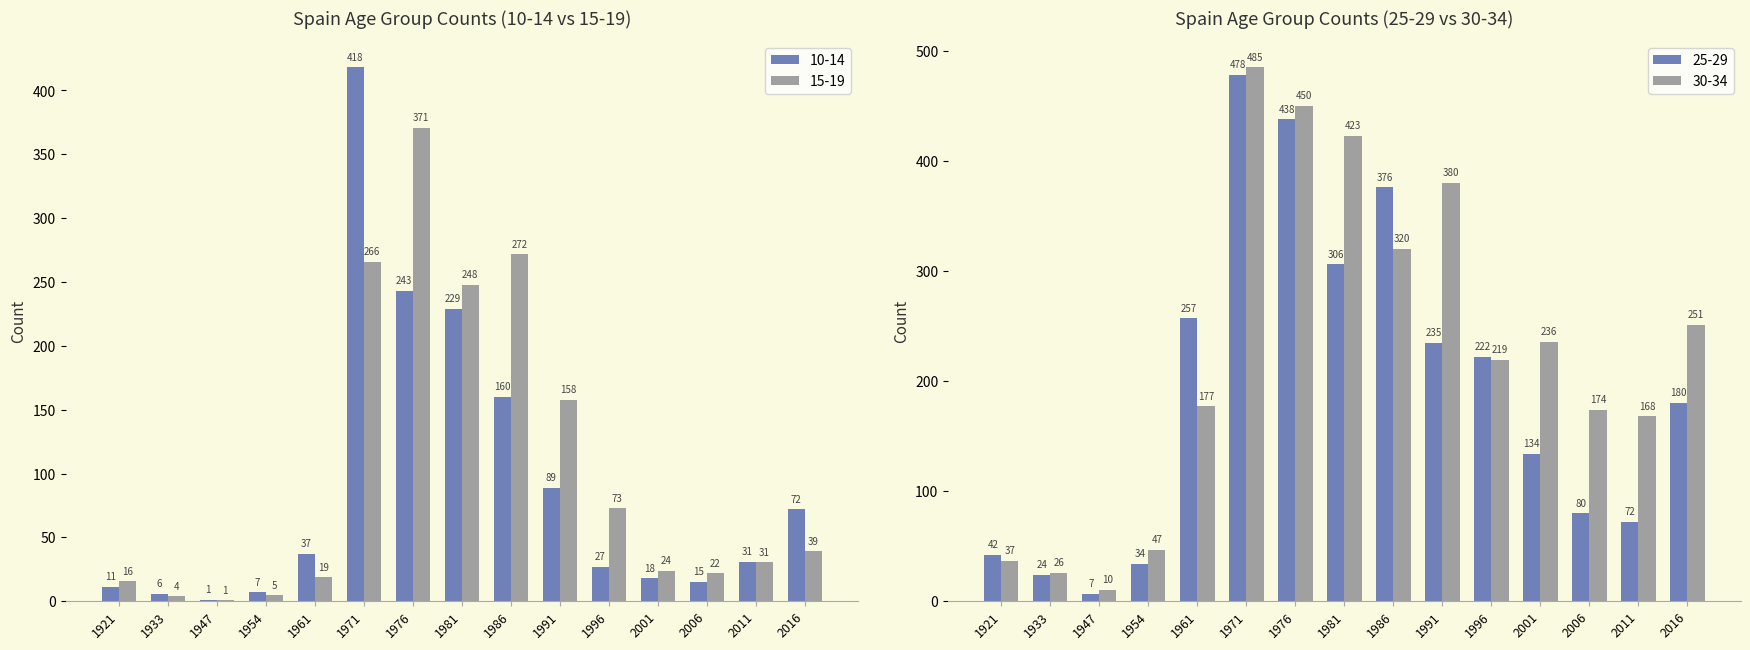

What is the sum of the 30-34 values at 2001 and 2016?

487